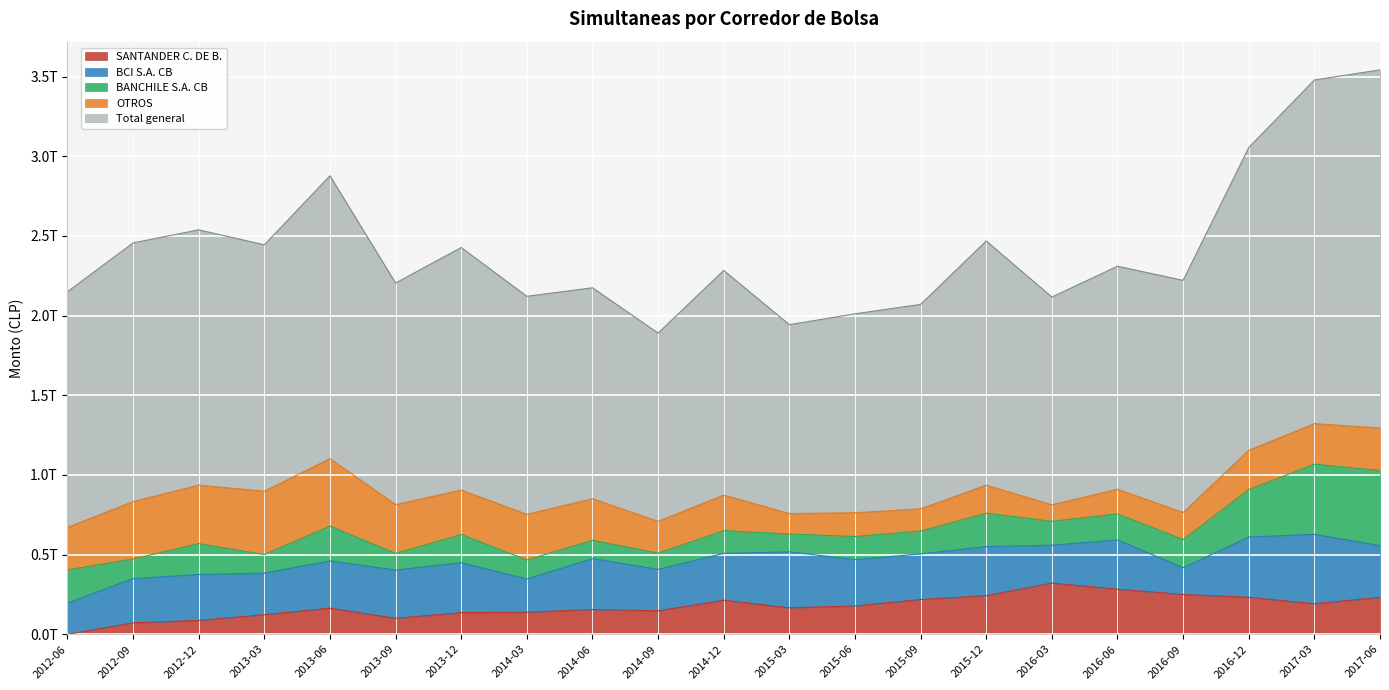

Reading right to left, extract all data points from this chart.

SANTANDER C. DE B.: 231440463449.9	191307063091.7	231481544028.7	249365358689.9	282739053910.7	321020457923.6	241774782538.8	217900175863.2	177330919967.6	165825821063.8	213491136533.0	146990883136.2	154831815861.2	138047267868.6	135231203558.1	99717550577.7	163605514724.0	122593629110.1	86565240236.7	71587230396.9	0.0
BCI S.A. CB: 324827349743.9	435647976792.7	378323187950.1	168054986311.7	309066281453.1	237709571686.0	308364612905.5	285916039538.3	291025834774.8	351274389242.6	293940573031.0	260150964183.3	320129586634.9	208849968837.6	313307956616.1	303268574459.3	296278774136.2	261107965255.6	288234145165.9	277768741819.5	195921195351.9
BANCHILE S.A. CB: 471048827089.9	440252556967.8	298400020938.1	177170721935.5	163132519709.4	149954554645.8	209533401791.2	143703704055.5	145003175804.0	111656254415.6	142678742538.9	101919186888.8	114630927224.9	119155383827.3	177508862675.1	104711547798.3	218701177717.3	116408538044.2	193682160418.0	122813259376.7	208154499377.7
OTROS: 267384014164.9	254513860676.5	246447143089.1	169160089413.2	155287223643.9	103606113178.7	176023797149.2	139878191409.5	149066854038.5	128597709735.6	223258448335.8	199409449695.9	260893342096.0	286637573489.1	278890355183.4	305848573889.6	423602703766.7	397557819230.9	367242758171.3	360603969019.8	266651733417.5
Total general: 2247338941407.1	2157017022321.8	1899959729466.5	1457186434731.8	1399509862408.0	1304087363415.3	1532667303466.1	1282847809507.1	1248582881692.8	1185583267649.0	1409994174469.2	1181484909362.4	1323991017524.5	1368266455810.7	1522310619504.4	1390565089866.2	1774999907816.8	1546649240223.5	1602410204877.5	1623206594125.4	1479252035494.8